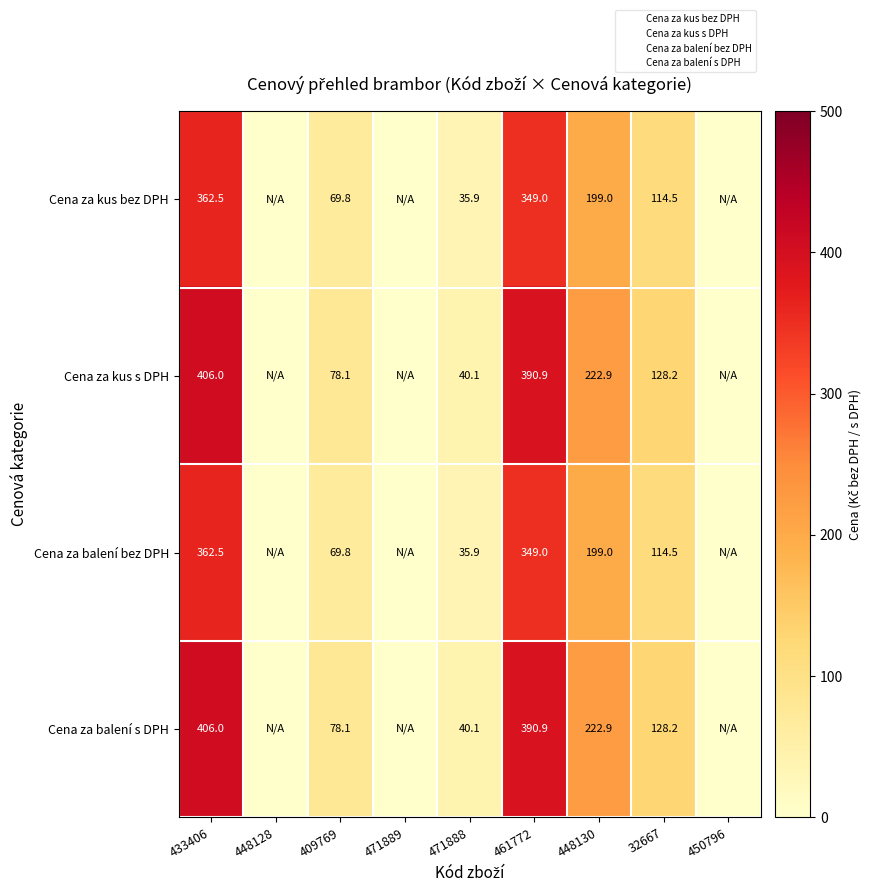

How many values in the Cena za kus bez DPH series exceed 69?

5